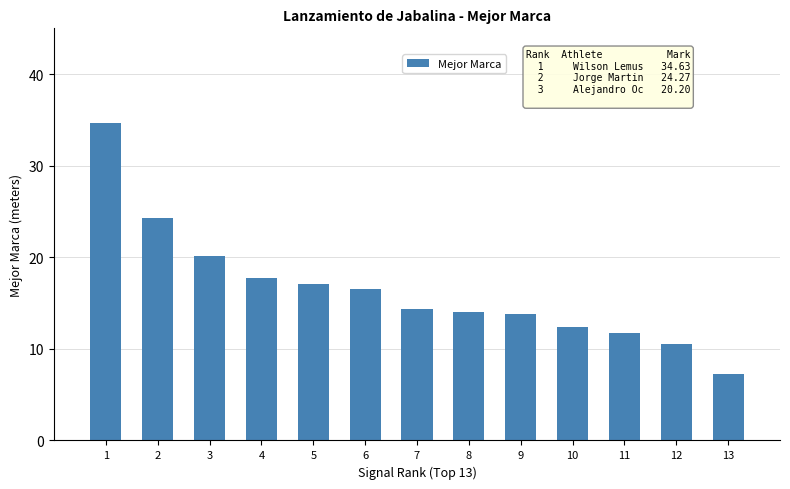

What is the change in value from 9 to 13?

-6.6